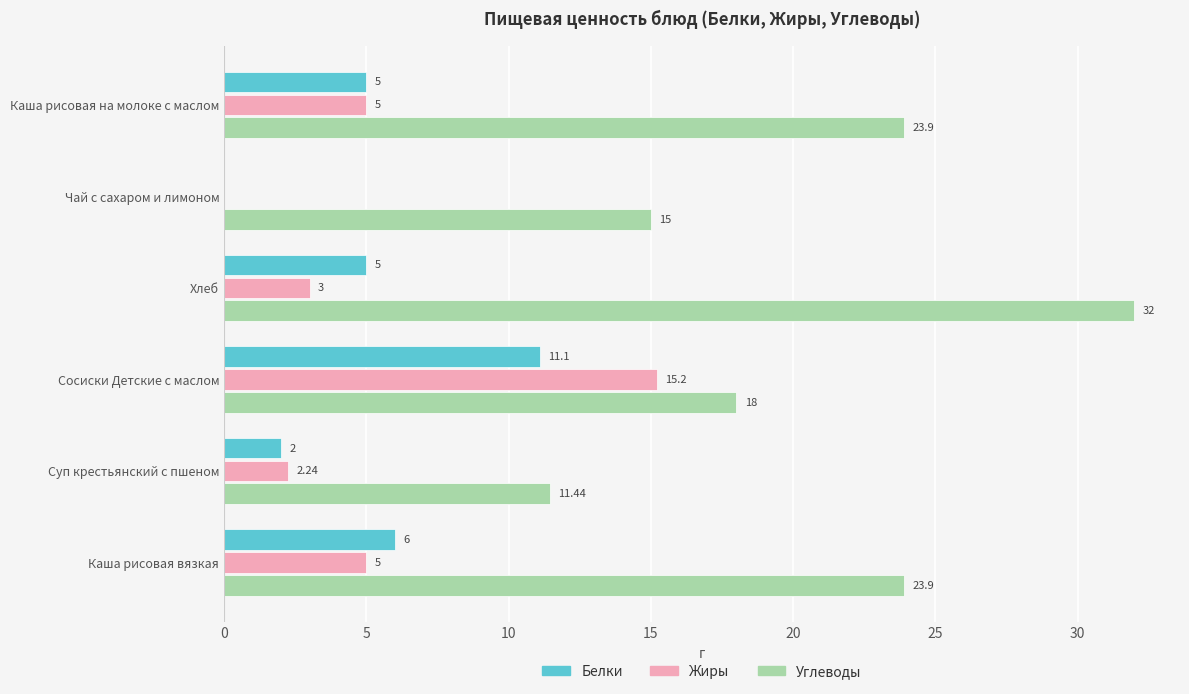

Is the value of Углеводы at Суп крестьянский с пшеном greater than the value of Жиры at Каша рисовая вязкая?

Yes